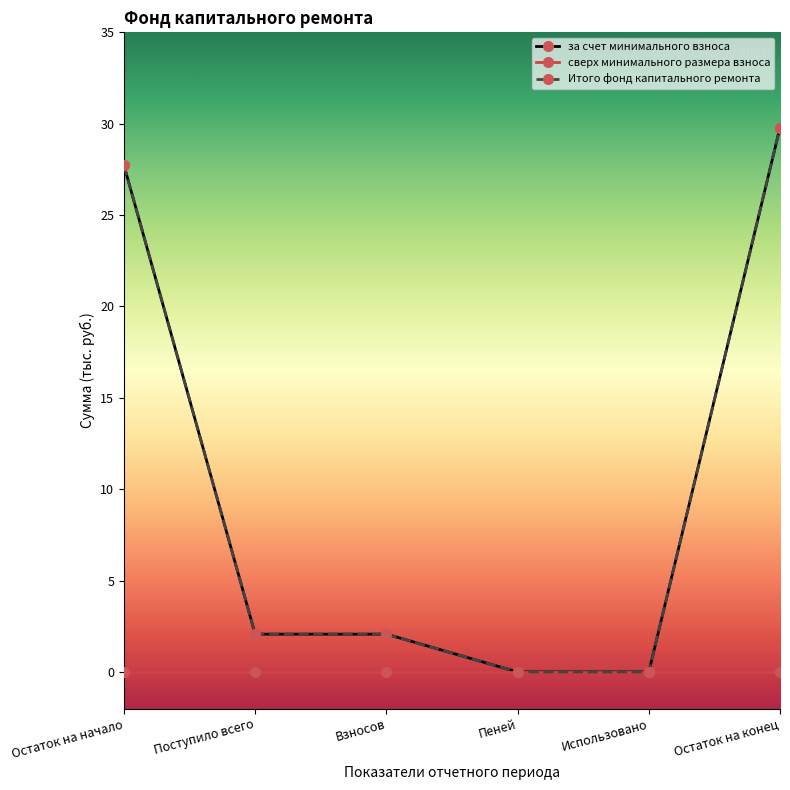

Which category has the highest value in the сверх минимального размера взноса series?

Остаток на начало